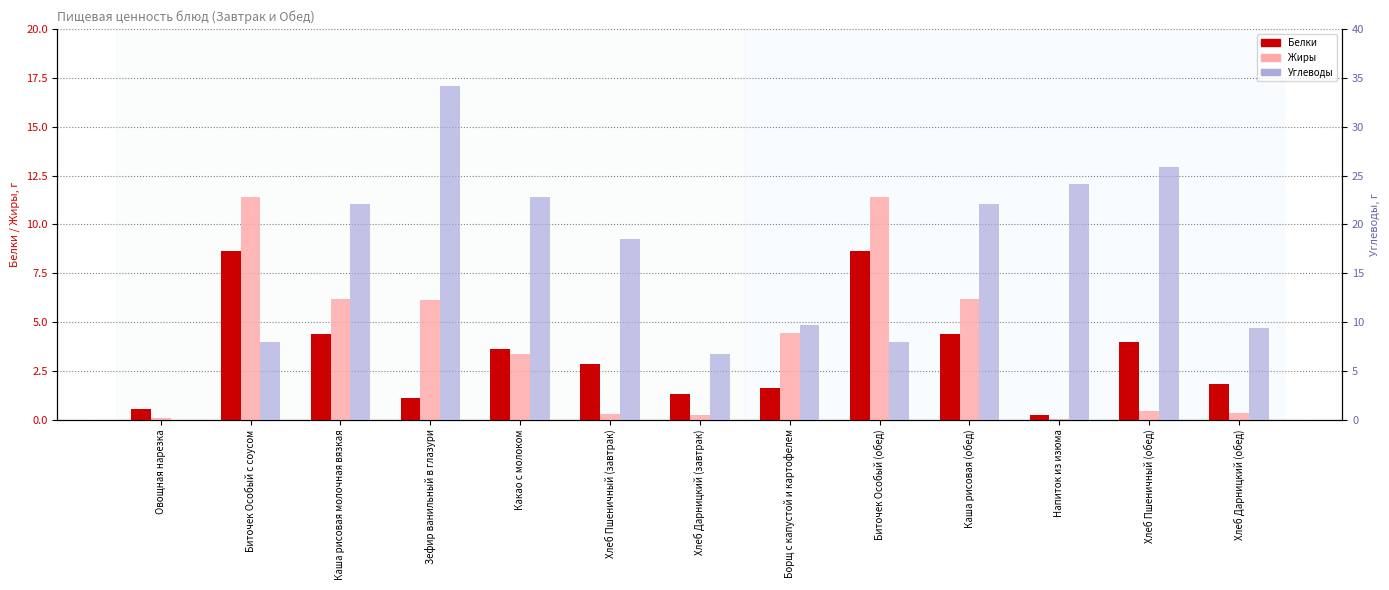

How many values in the Углеводы series exceed 18?

7